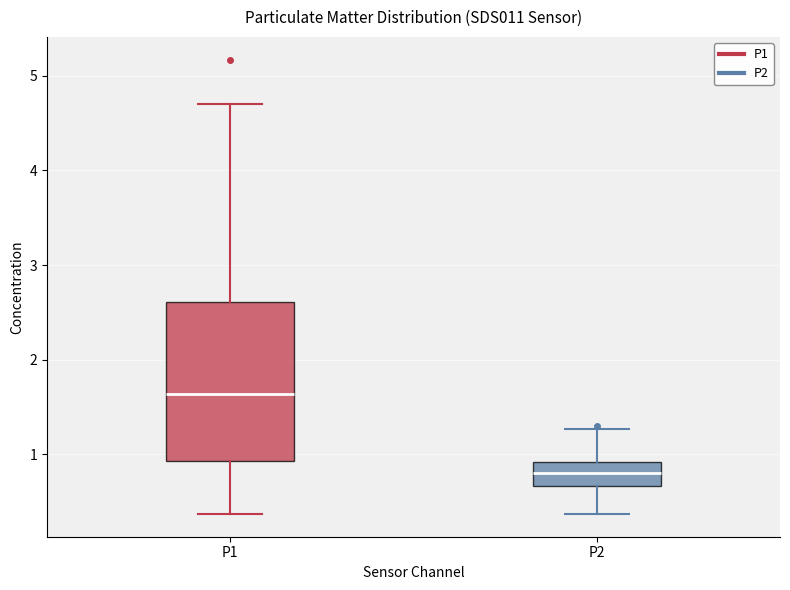

Which box has the highest median line?

P1